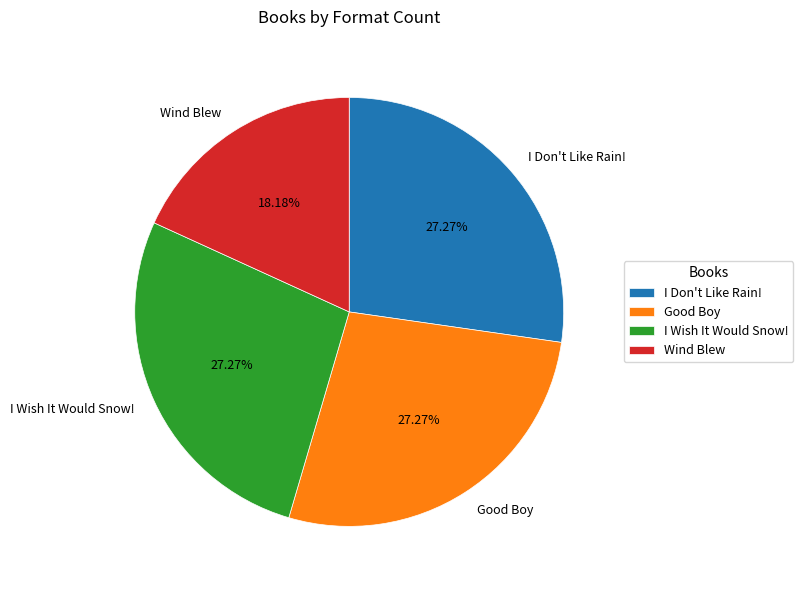

What is the smallest slice in the pie chart?

Wind Blew